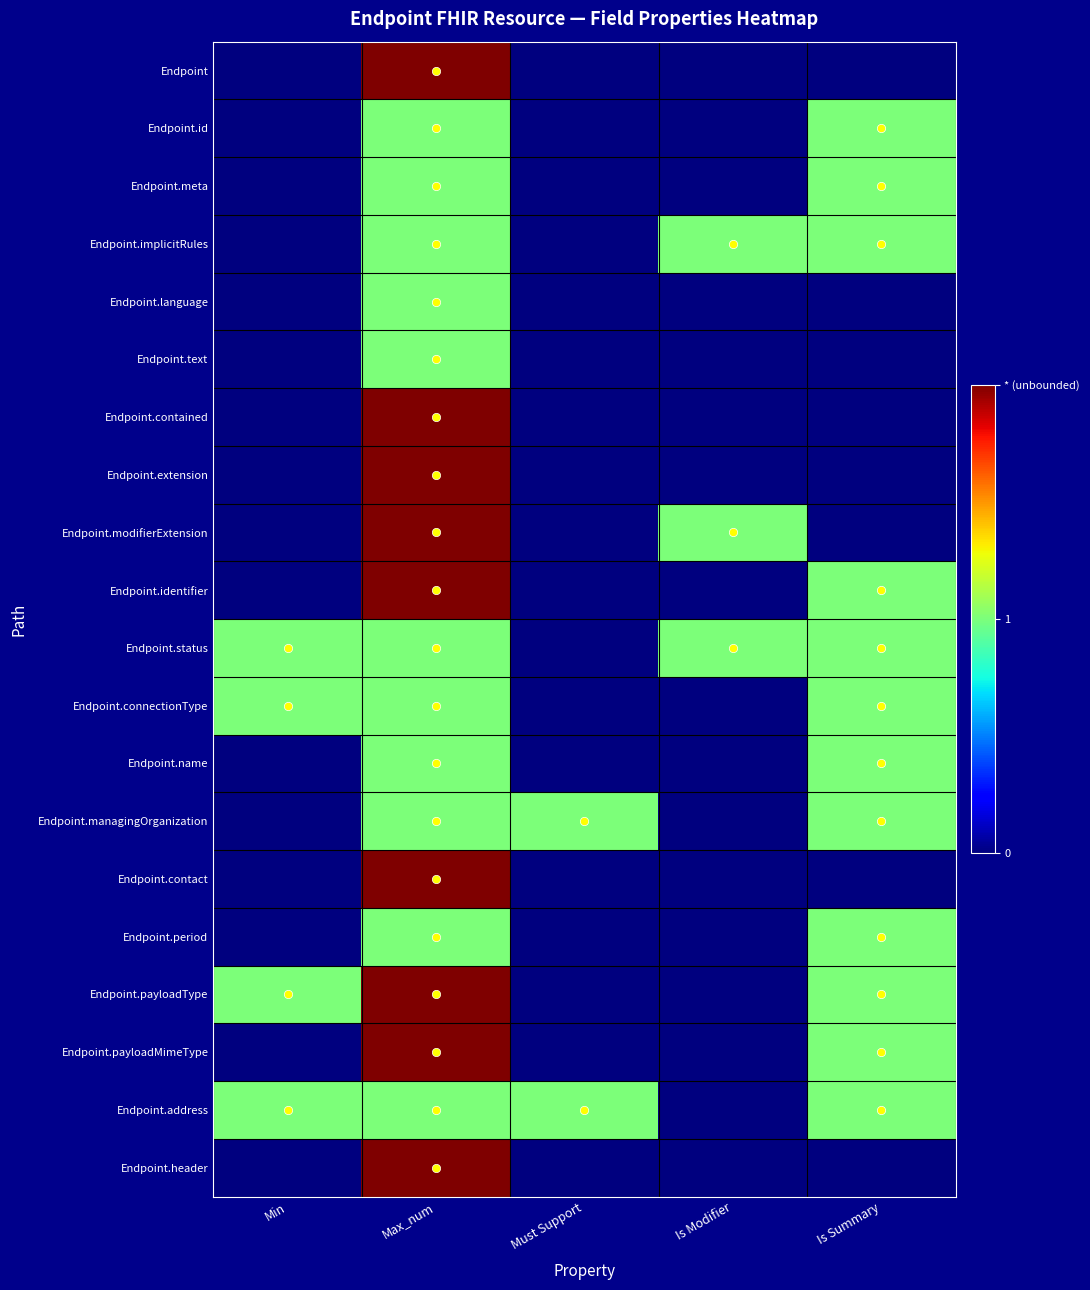

Reading left to right, what are all the values shown in this chart?

Endpoint: Min=0	Max_num=2	Must Support=0	Is Modifier=0	Is Summary=0
Endpoint.id: Min=0	Max_num=1	Must Support=0	Is Modifier=0	Is Summary=1
Endpoint.meta: Min=0	Max_num=1	Must Support=0	Is Modifier=0	Is Summary=1
Endpoint.implicitRules: Min=0	Max_num=1	Must Support=0	Is Modifier=1	Is Summary=1
Endpoint.language: Min=0	Max_num=1	Must Support=0	Is Modifier=0	Is Summary=0
Endpoint.text: Min=0	Max_num=1	Must Support=0	Is Modifier=0	Is Summary=0
Endpoint.contained: Min=0	Max_num=2	Must Support=0	Is Modifier=0	Is Summary=0
Endpoint.extension: Min=0	Max_num=2	Must Support=0	Is Modifier=0	Is Summary=0
Endpoint.modifierExtension: Min=0	Max_num=2	Must Support=0	Is Modifier=1	Is Summary=0
Endpoint.identifier: Min=0	Max_num=2	Must Support=0	Is Modifier=0	Is Summary=1
Endpoint.status: Min=1	Max_num=1	Must Support=0	Is Modifier=1	Is Summary=1
Endpoint.connectionType: Min=1	Max_num=1	Must Support=0	Is Modifier=0	Is Summary=1
Endpoint.name: Min=0	Max_num=1	Must Support=0	Is Modifier=0	Is Summary=1
Endpoint.managingOrganization: Min=0	Max_num=1	Must Support=1	Is Modifier=0	Is Summary=1
Endpoint.contact: Min=0	Max_num=2	Must Support=0	Is Modifier=0	Is Summary=0
Endpoint.period: Min=0	Max_num=1	Must Support=0	Is Modifier=0	Is Summary=1
Endpoint.payloadType: Min=1	Max_num=2	Must Support=0	Is Modifier=0	Is Summary=1
Endpoint.payloadMimeType: Min=0	Max_num=2	Must Support=0	Is Modifier=0	Is Summary=1
Endpoint.address: Min=1	Max_num=1	Must Support=1	Is Modifier=0	Is Summary=1
Endpoint.header: Min=0	Max_num=2	Must Support=0	Is Modifier=0	Is Summary=0